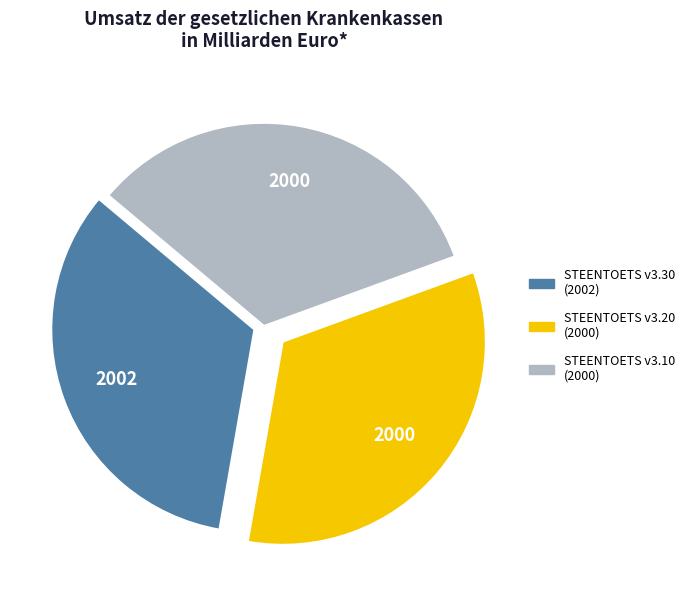

Is there a majority slice in this chart?

No